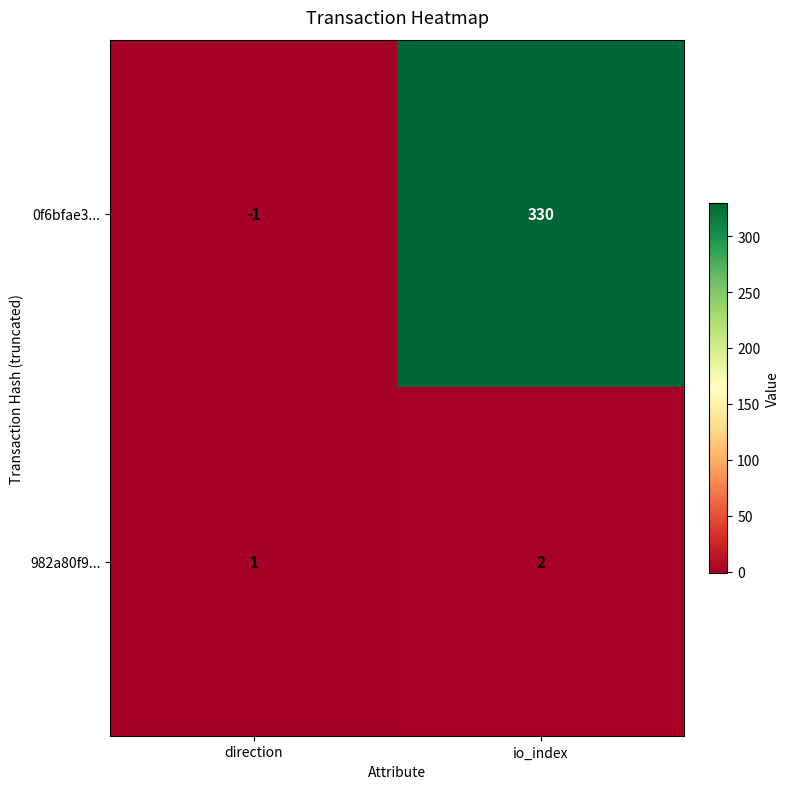

Rank the categories by 0f6bfae3... value from highest to lowest.

io_index, direction